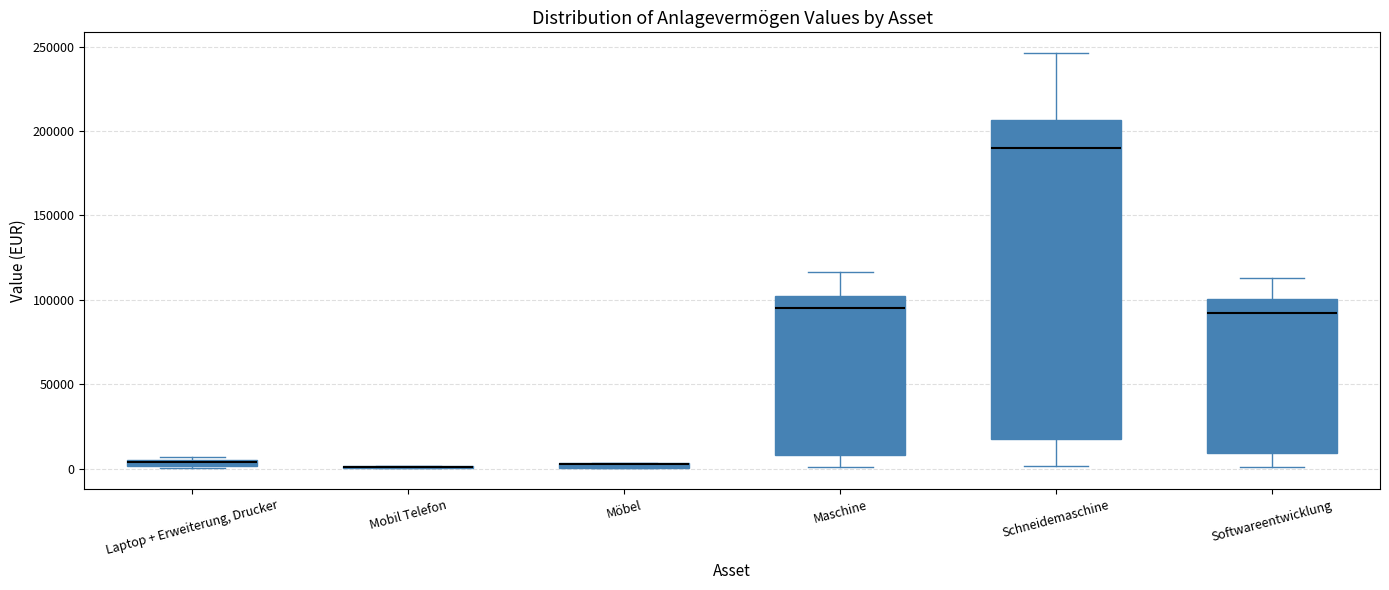

Comparing the boxes themselves (not the whiskers), which one is the tallest?

Schneidemaschine